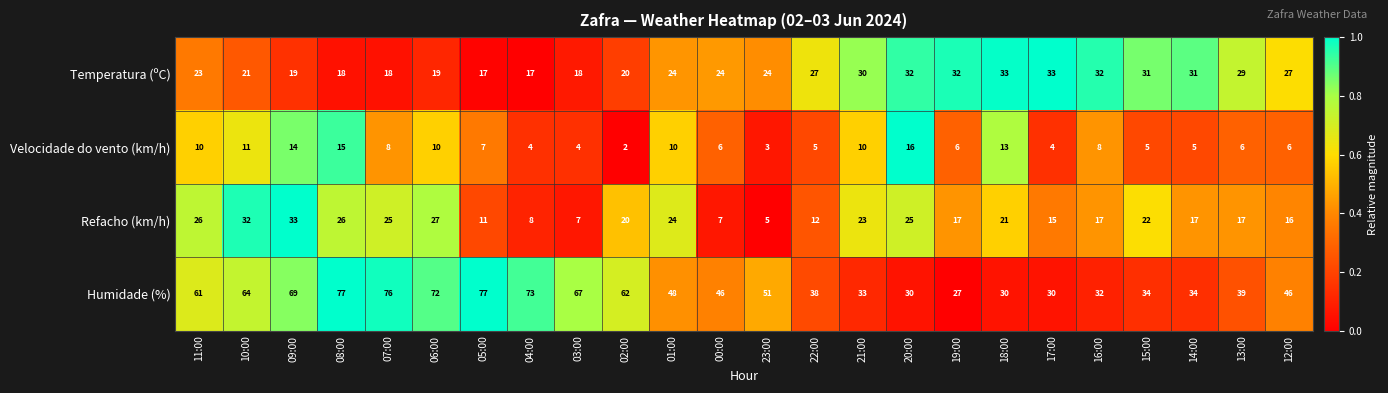

What is the sum of the Refacho (km/h) values at 12:00 and 05:00?

27